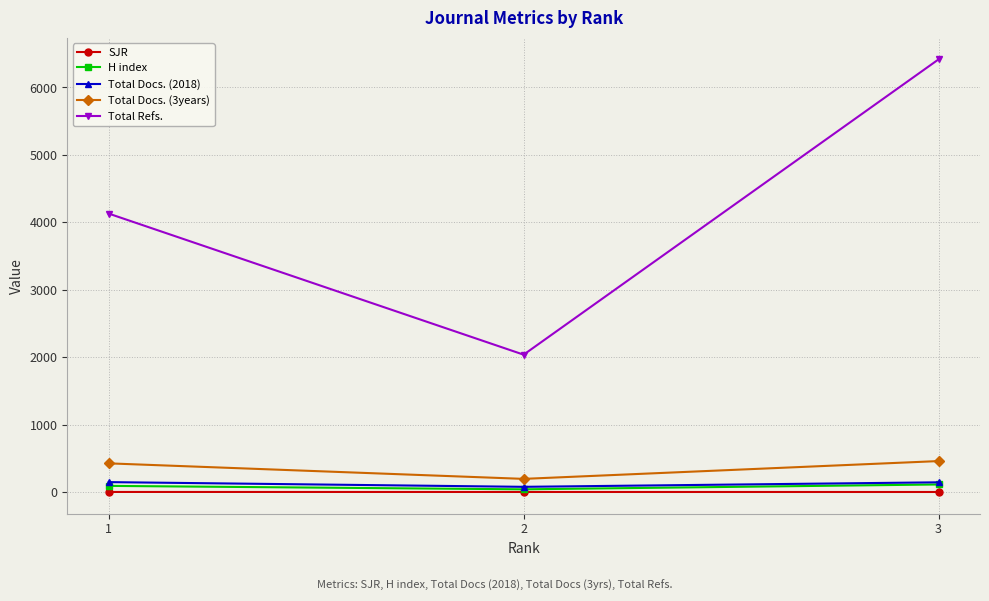

What is the average value of the Total Docs. (3years) series?

359.7